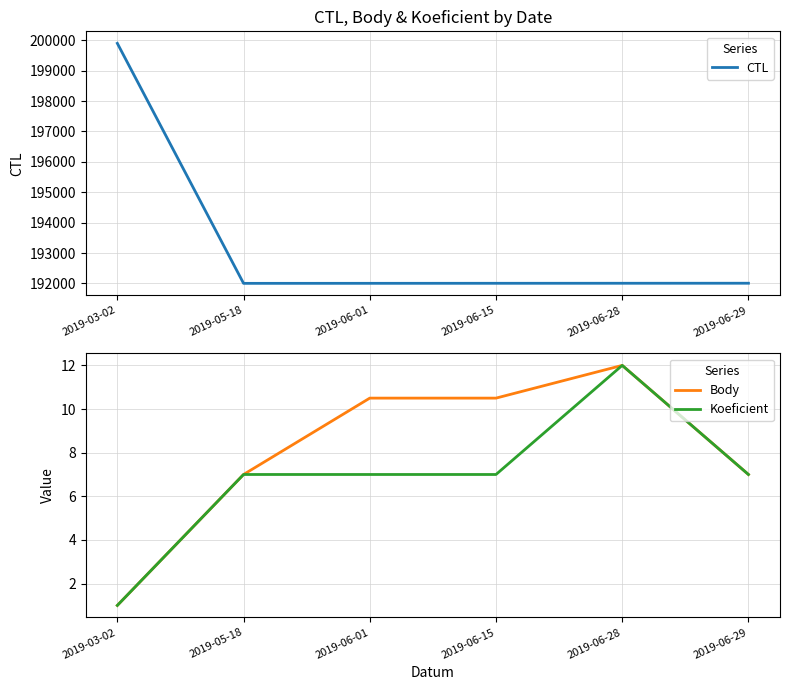

Which has a higher value, 2019-06-29 or 2019-03-02?

2019-03-02